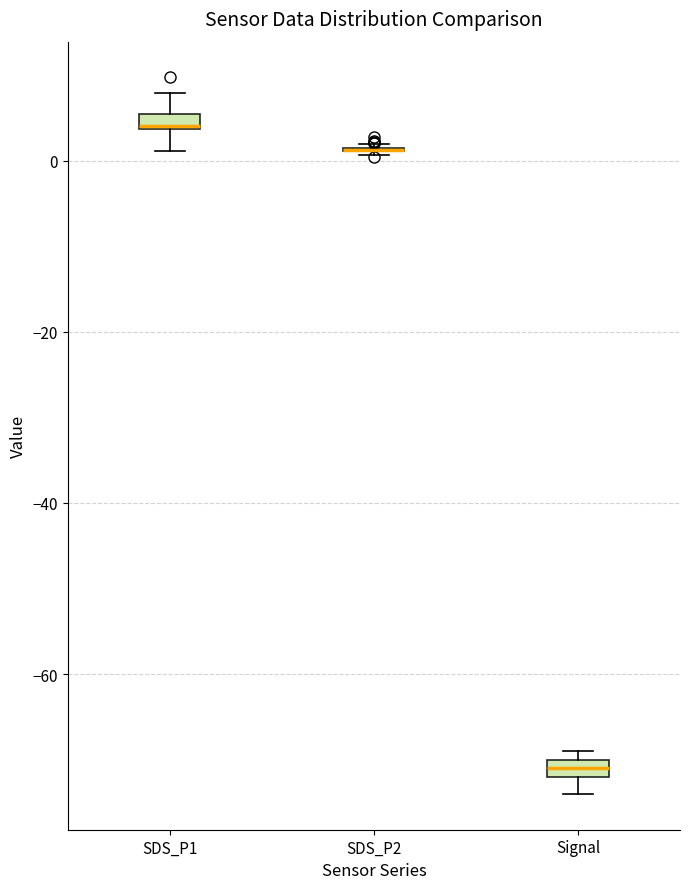

Where is the upper edge of the box for Signal on the y-axis? The values are not printed on the chart, so give them approximately, as read against the axis.

-70